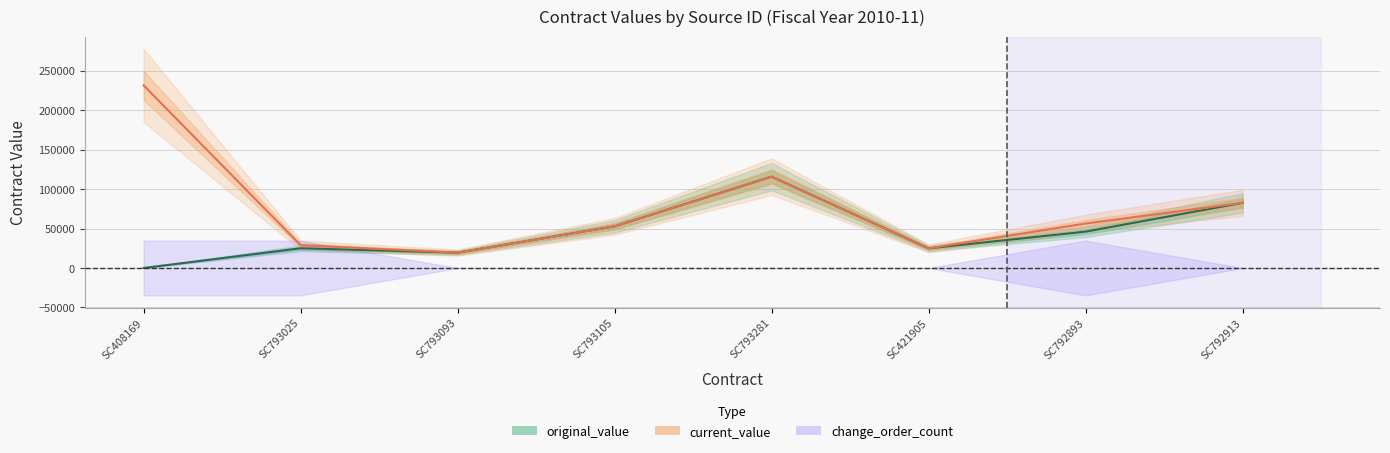

Reading left to right, list all the values displayed in this chart.

original_value: SC408169=0	SC793025=24990	SC793093=19455	SC793105=52800	SC793281=115815	SC421905=24900	SC792893=46112	SC792913=82633
current_value: SC408169=231537	SC793025=28957	SC793093=19455	SC793105=52800	SC793281=115815	SC421905=24900	SC792893=56364	SC792913=82633
change_order_count: SC408169=0	SC793025=0	SC793093=0	SC793105=0	SC793281=0	SC421905=0	SC792893=0	SC792913=0